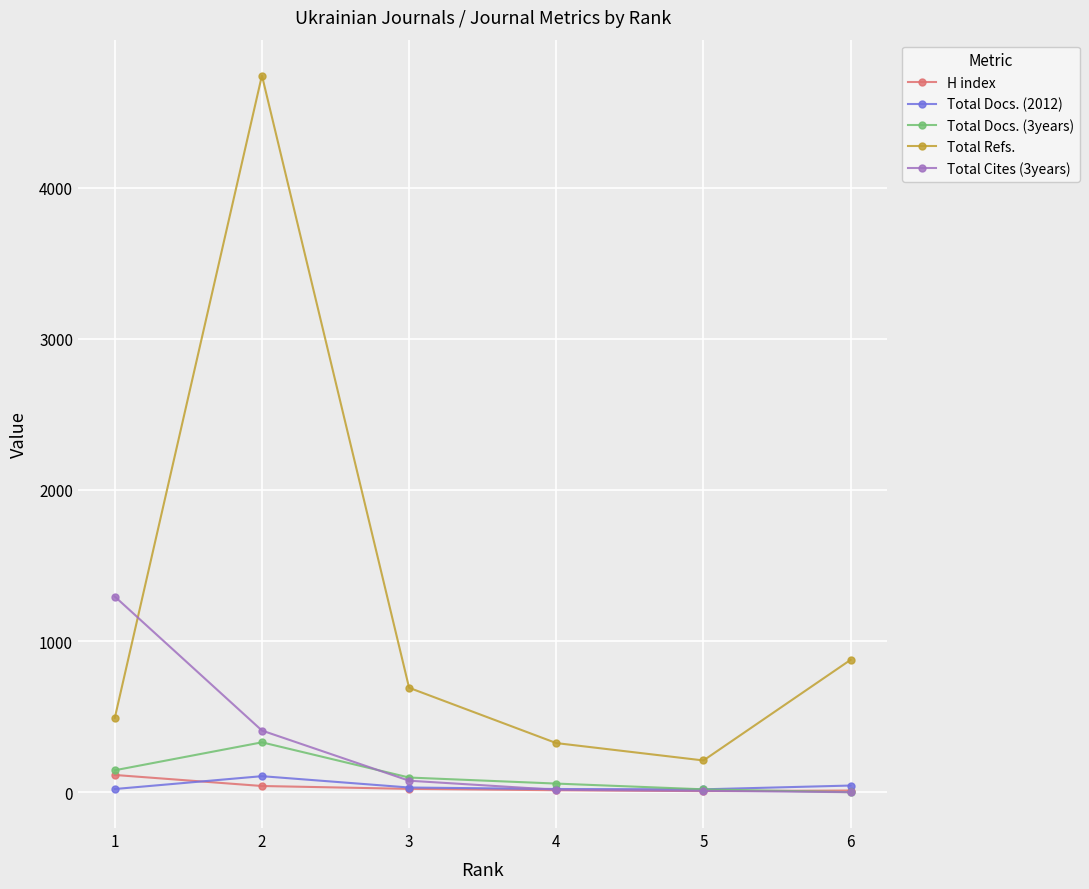

Read the H index value at 2, to the nearest 10.

40